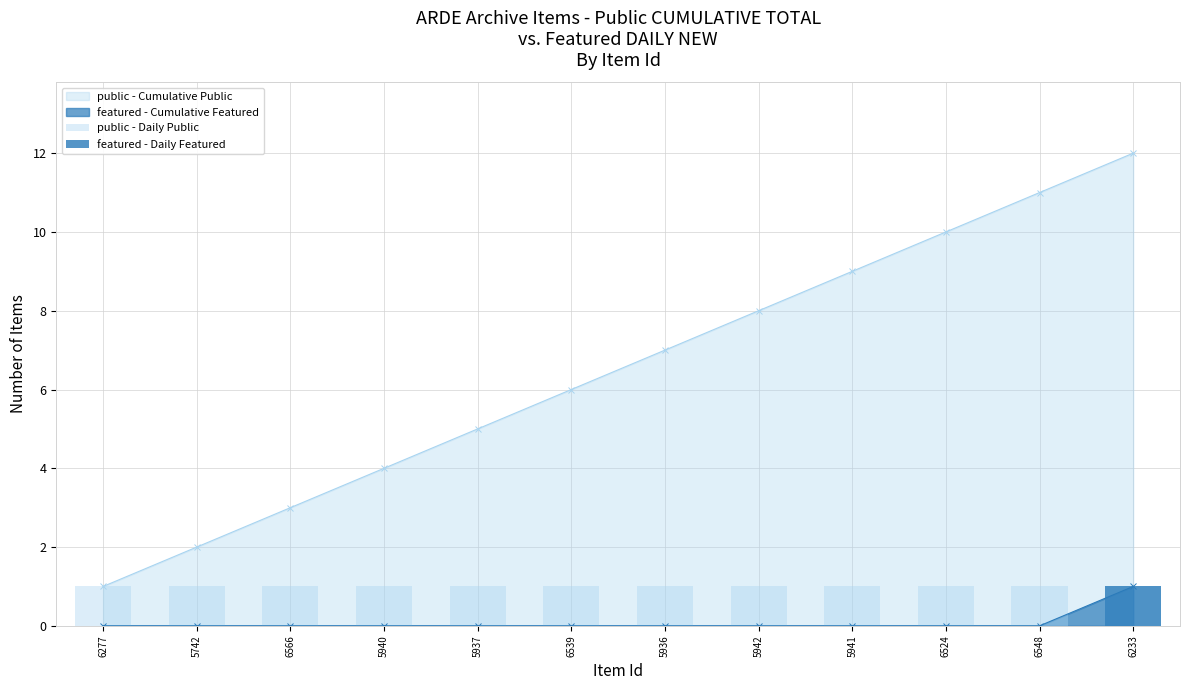

List the labels in order of public - Cumulative Public value, largest first.

6233, 6548, 6524, 5941, 5942, 5936, 6539, 5937, 5940, 6566, 5742, 6277